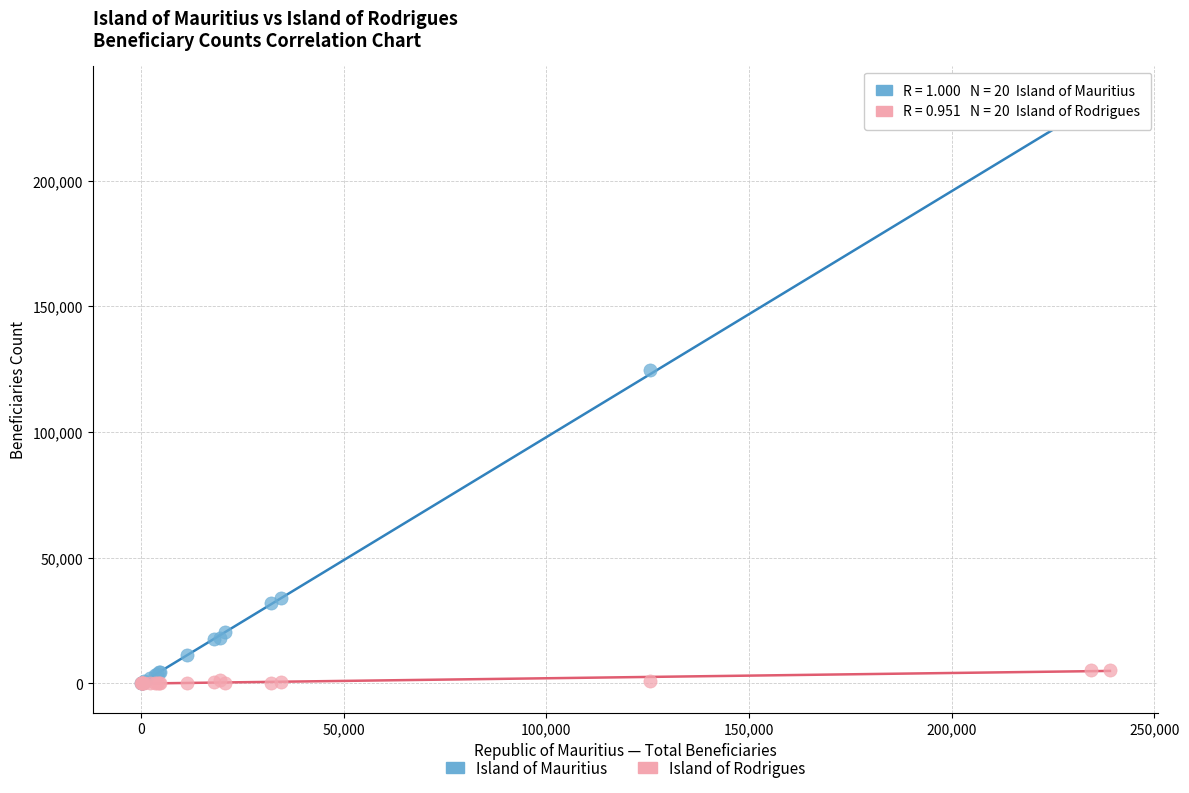

Across all series, what Y value is closest to 116798?

124777